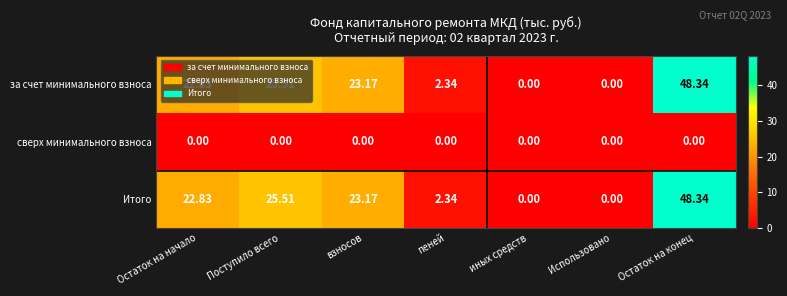

At which category does the chart reach its peak across all series?

Остаток на конец